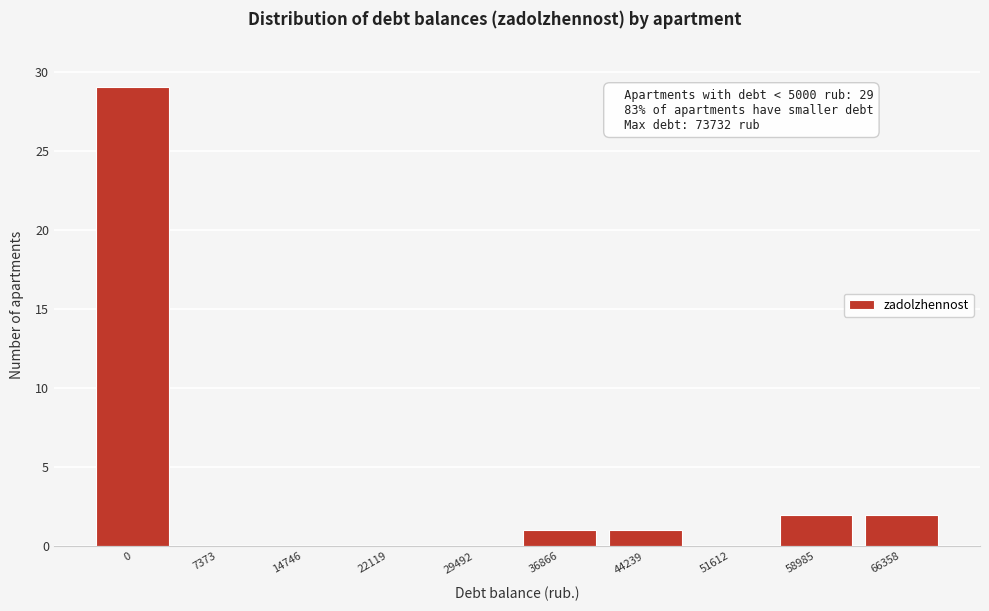

Reading right to left, what are all the values shown in this chart?

66358=2	58985=2	51612=0	44239=1	36866=1	29492=0	22119=0	14746=0	7373=0	0=29